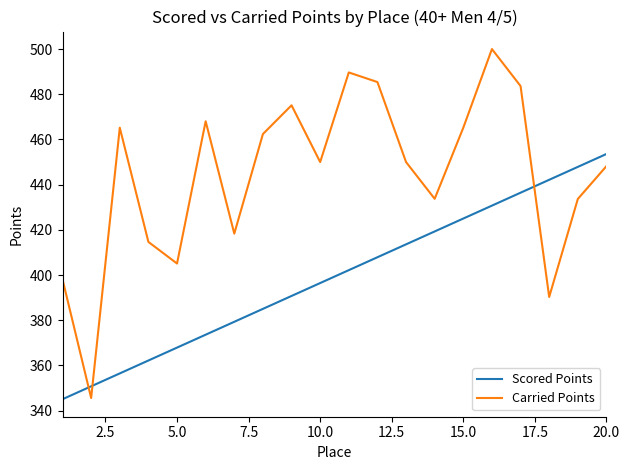

What is the difference between the maximum and minimum values in the Carried Points series?

154.4